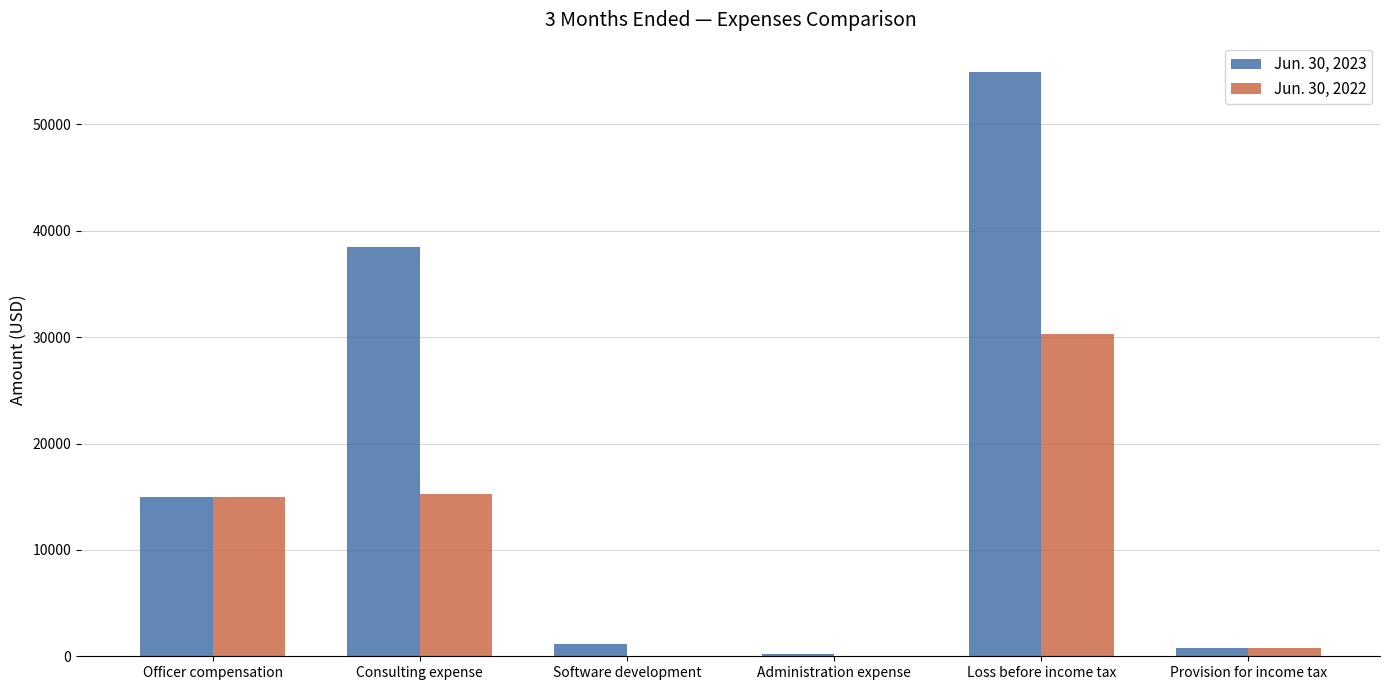

True or false: Jun. 30, 2022 has a value of 21191 at Software development.

False